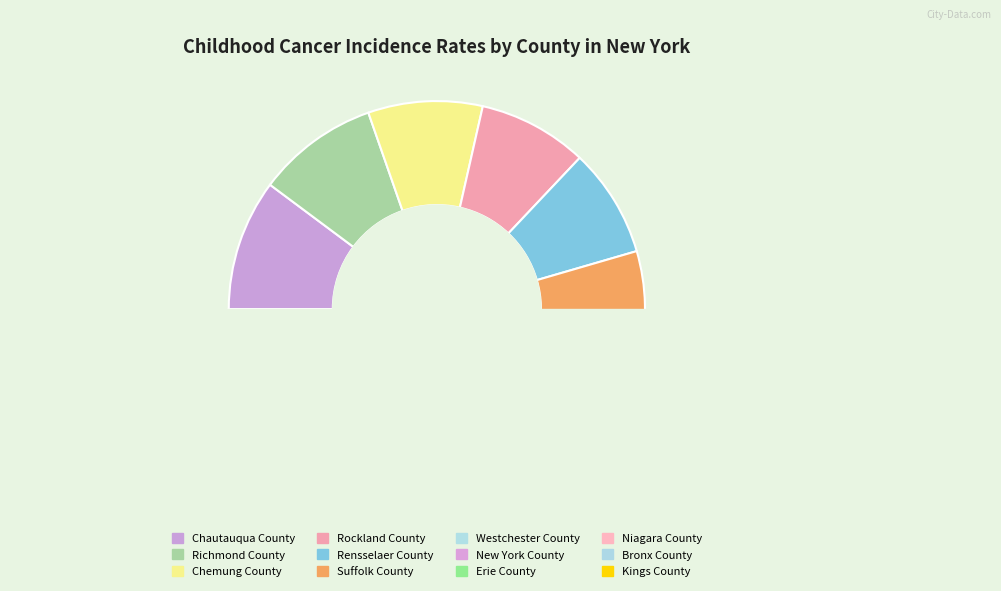

What percentage is the New York County slice, to the nearest percent?

8%